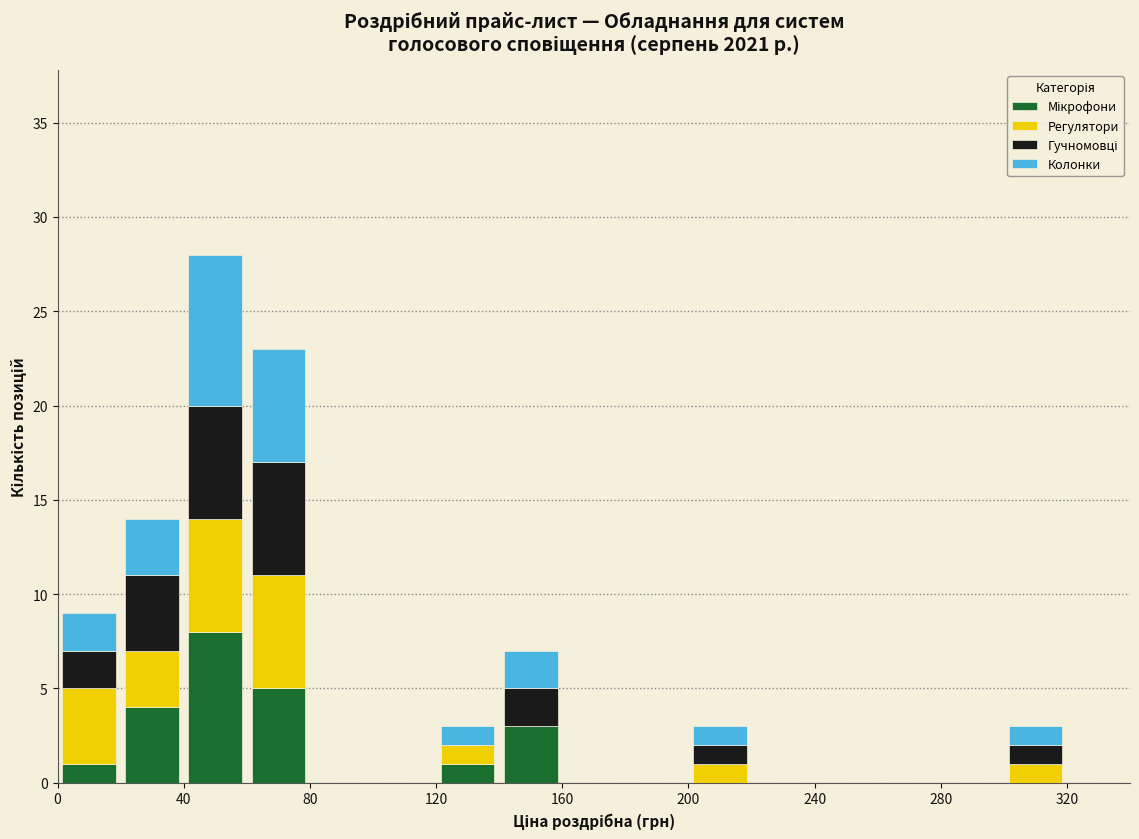

Which range on the x-axis has the tallest stacked bar (by total height)?

40 to 60